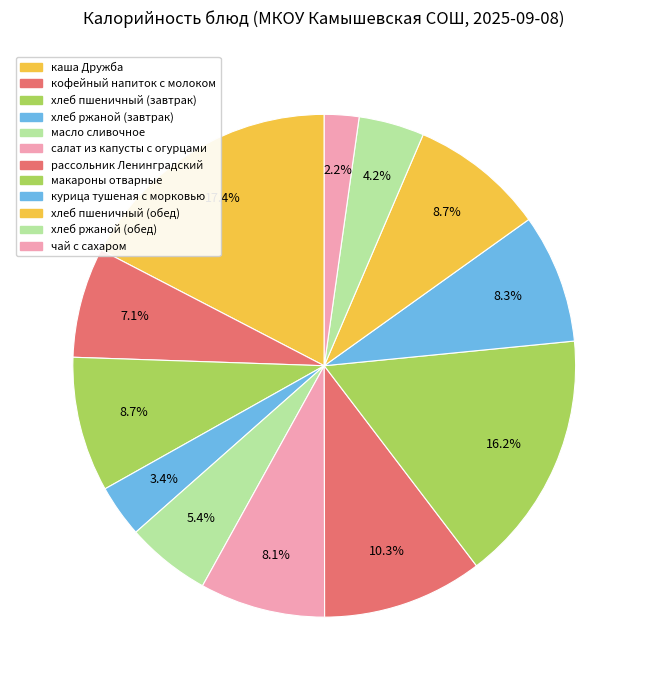

To the nearest percent, what portion does курица тушеная с морковью represent?

8%